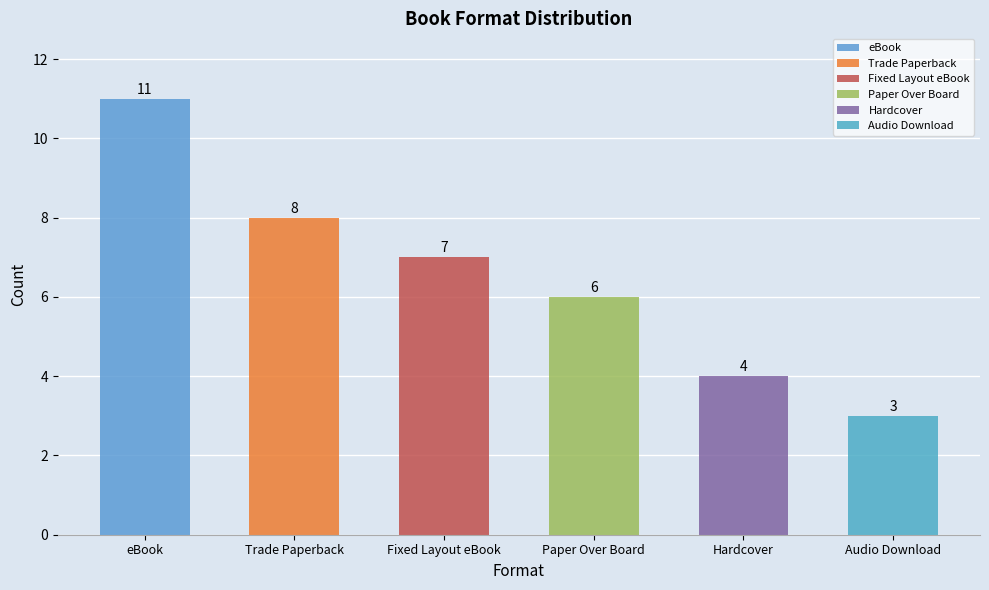

What position from the right is Trade Paperback?

5